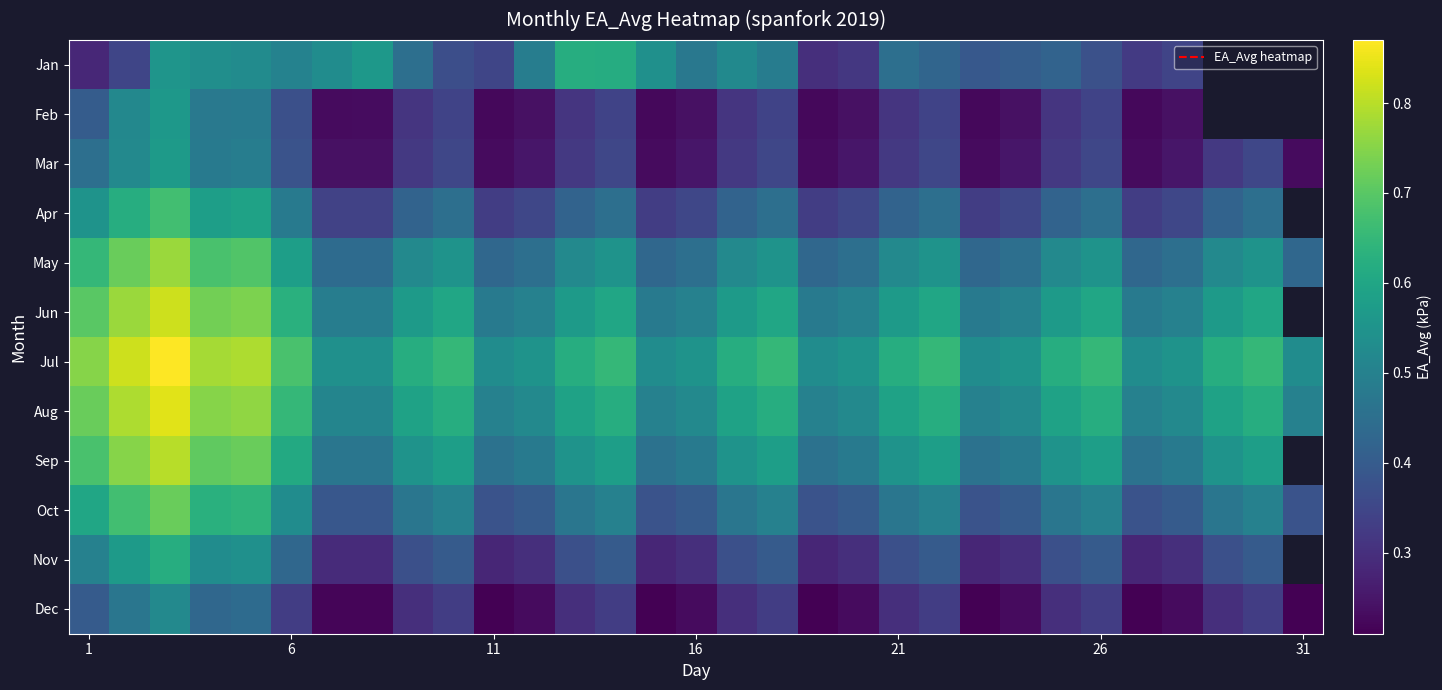

What is the minimum value for Aug?

0.5